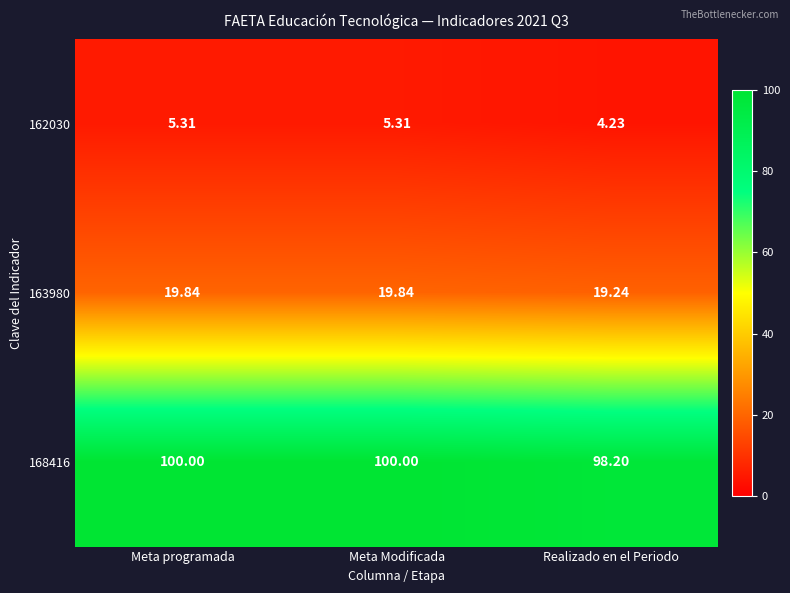

Rank the series by their maximum value, from lowest to highest.

162030, 163980, 168416